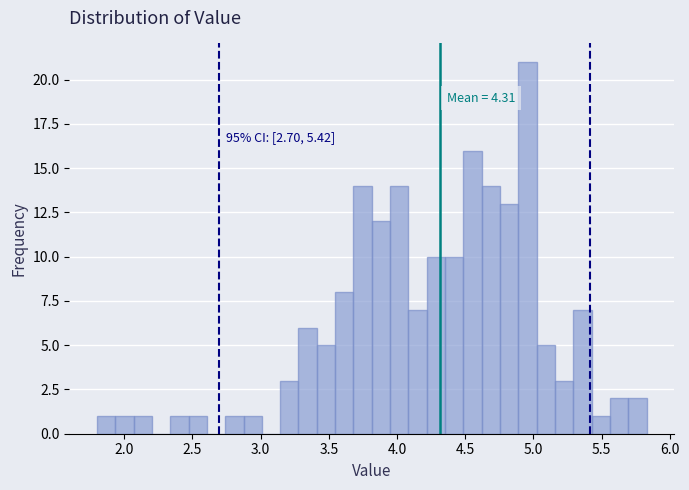

Read against the x-axis, roughly where is the centre of the tallest bar?

4.95